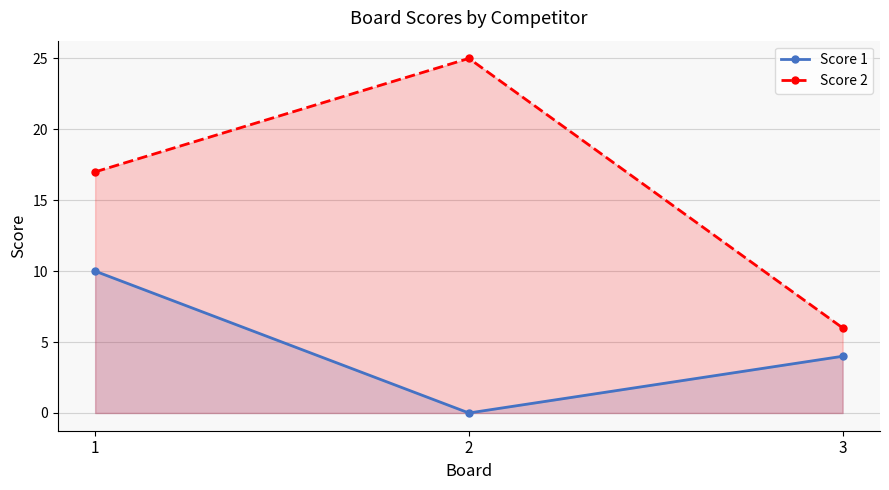

List the series in order of their overall mean, highest first.

Score 2, Score 1